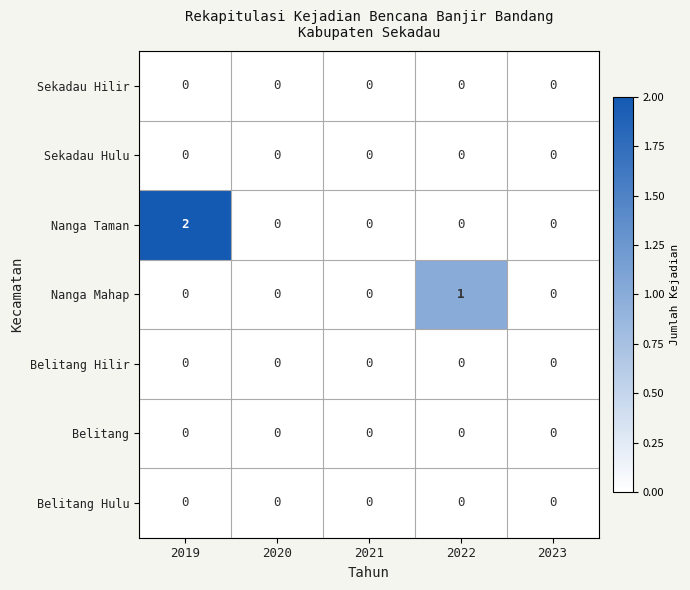

Between 2019 and 2022, which series saw the biggest shift?

Nanga Taman